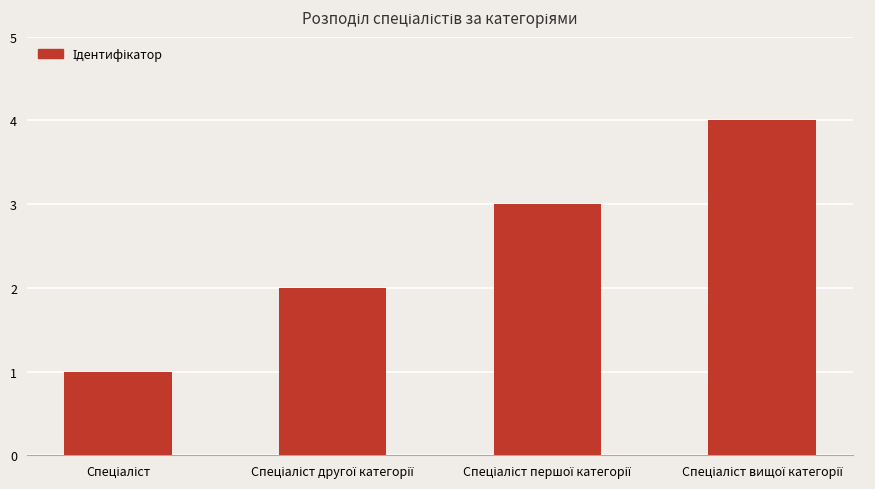

How many distinct data groups are displayed?

1